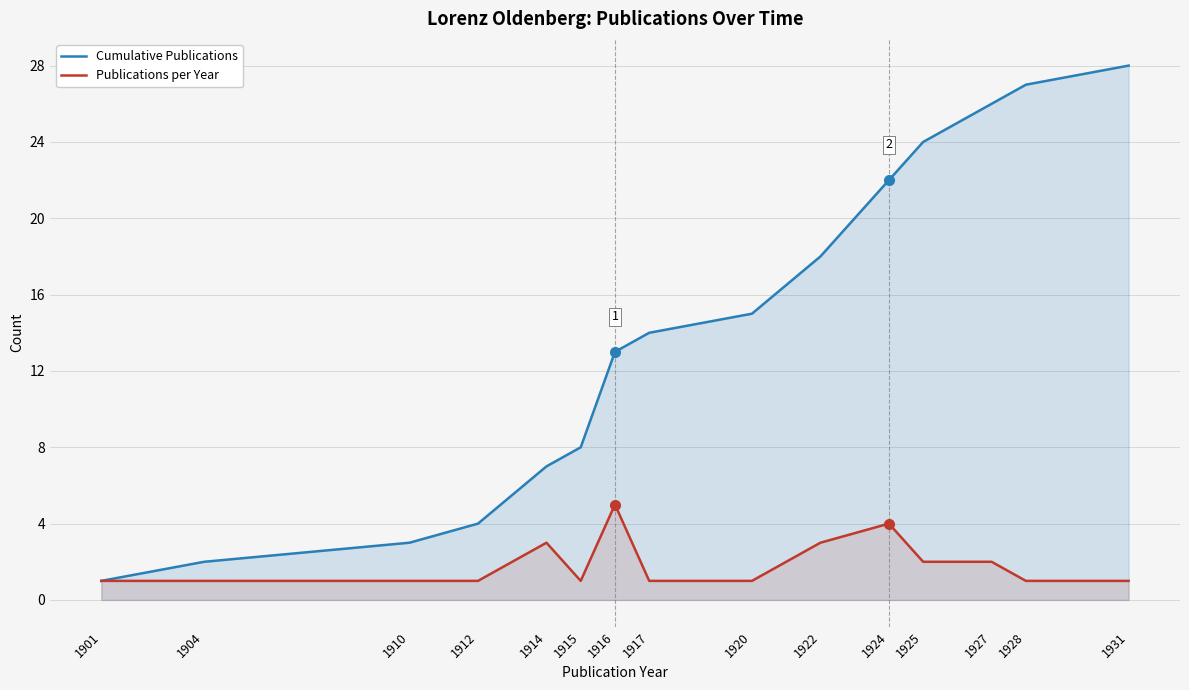

Is the value of Cumulative Publications at 1924 greater than the value of Publications per Year at 1922?

Yes